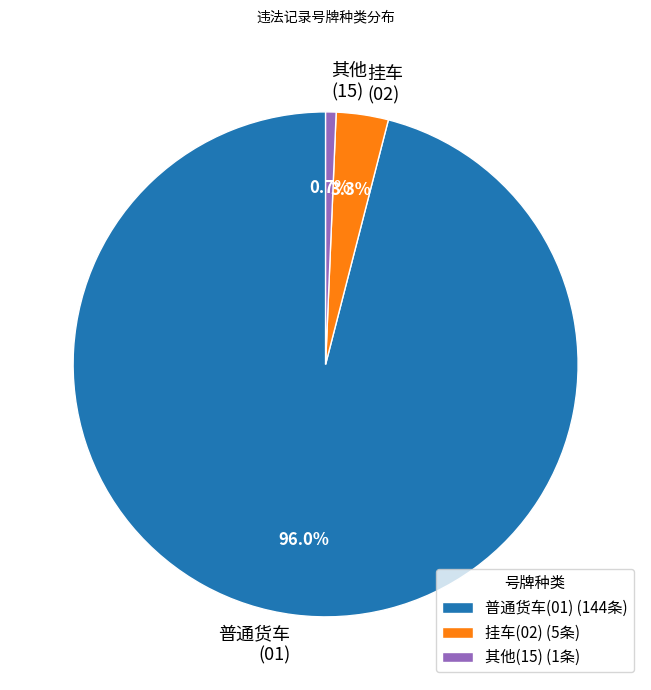

Is there a majority slice in this chart?

Yes